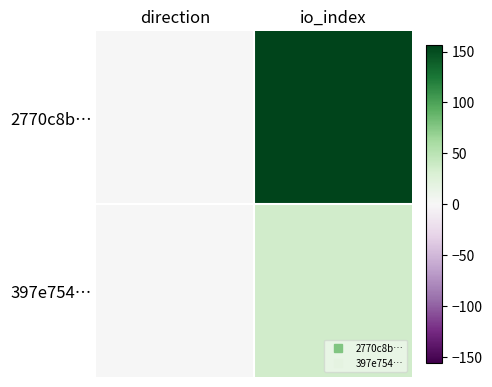

List the series in order of their peak value, highest first.

2770c8b…, 397e754…